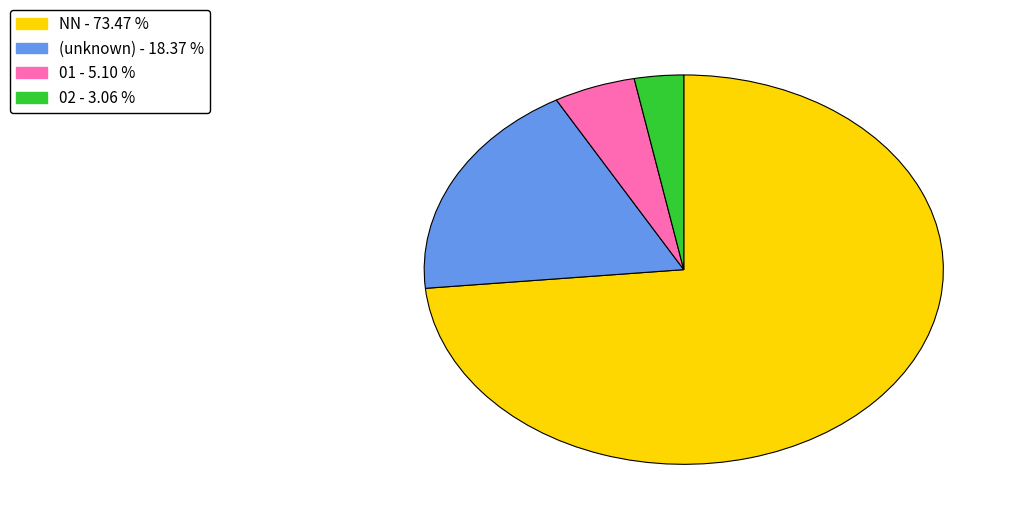

Is there any slice that represents more than half of the pie?

Yes